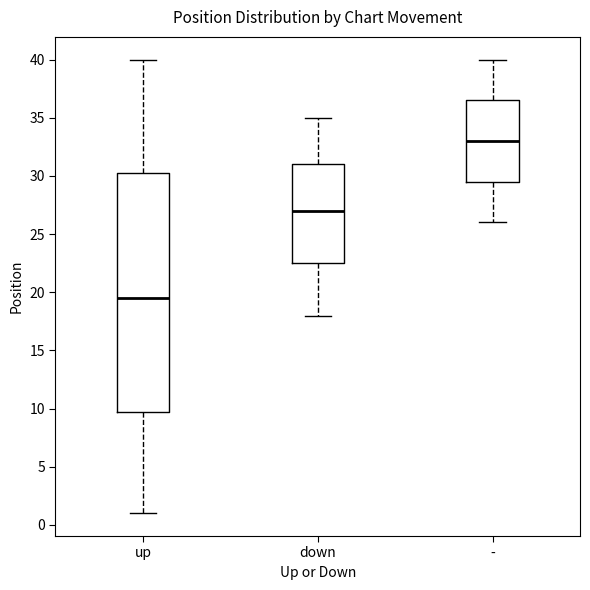

Which box is the tallest, from its lower edge to its upper edge?

up